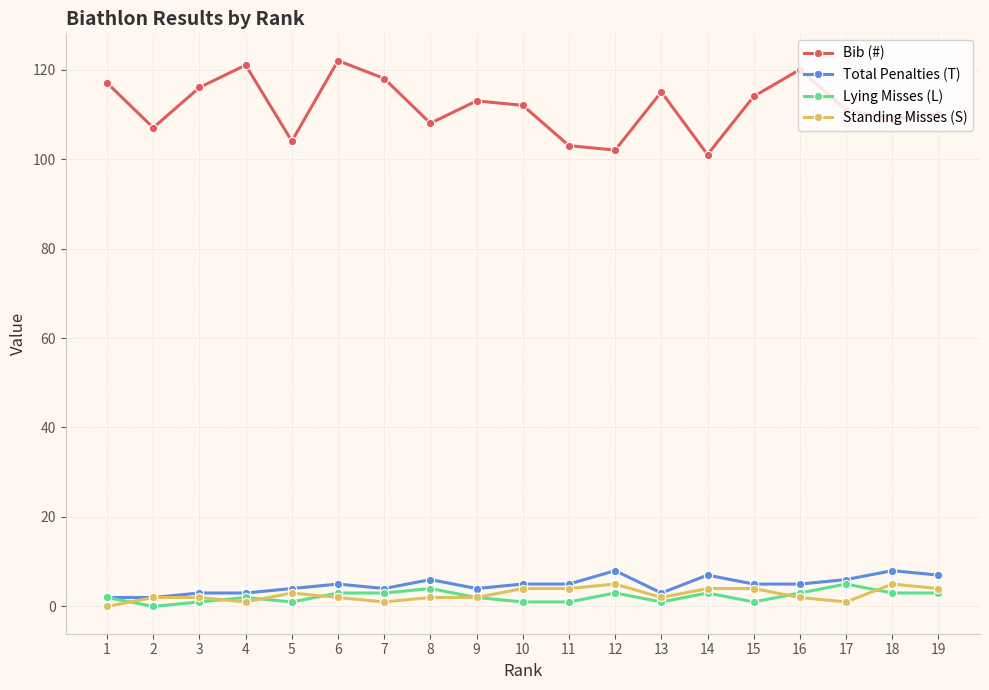

What is the value of the Bib (#) point at the 9th from the left?

113